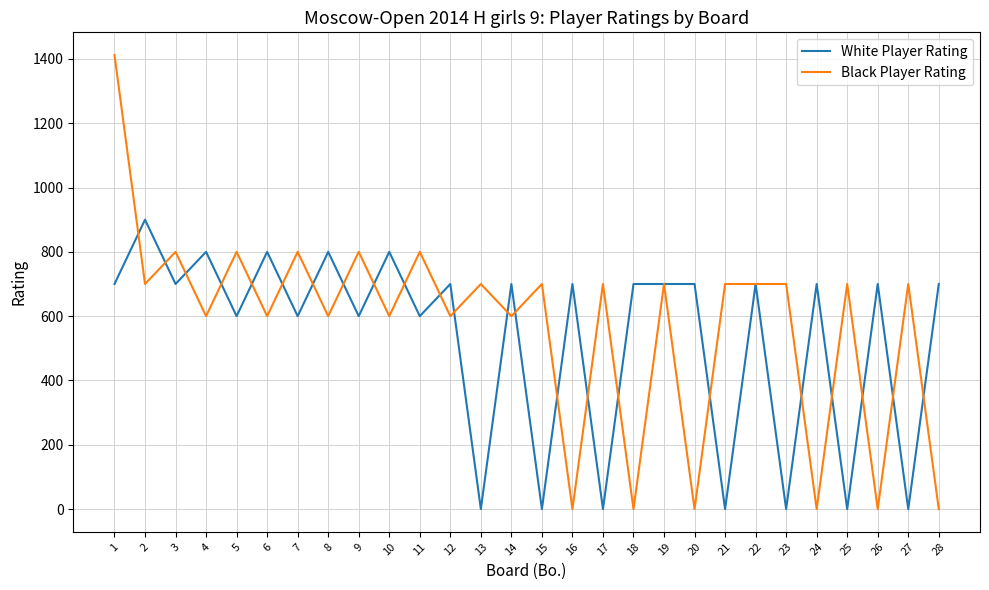

Which series ends up on top after the final intersection of Black Player Rating and White Player Rating?

White Player Rating